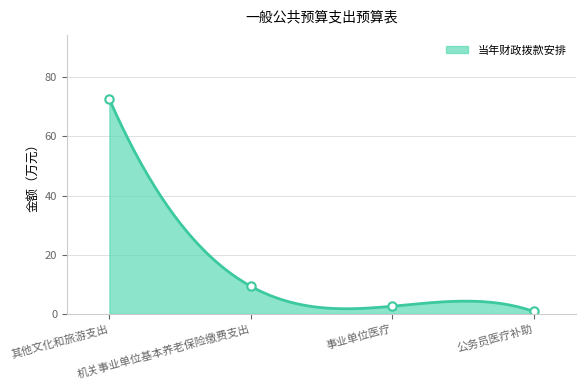

What is the label of the 1st point from the left?

其他文化和旅游支出